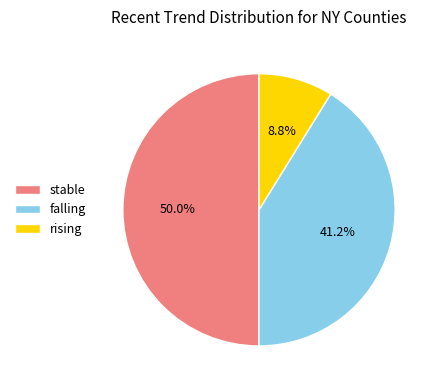

What is the total percentage of rising and stable?

58.8%